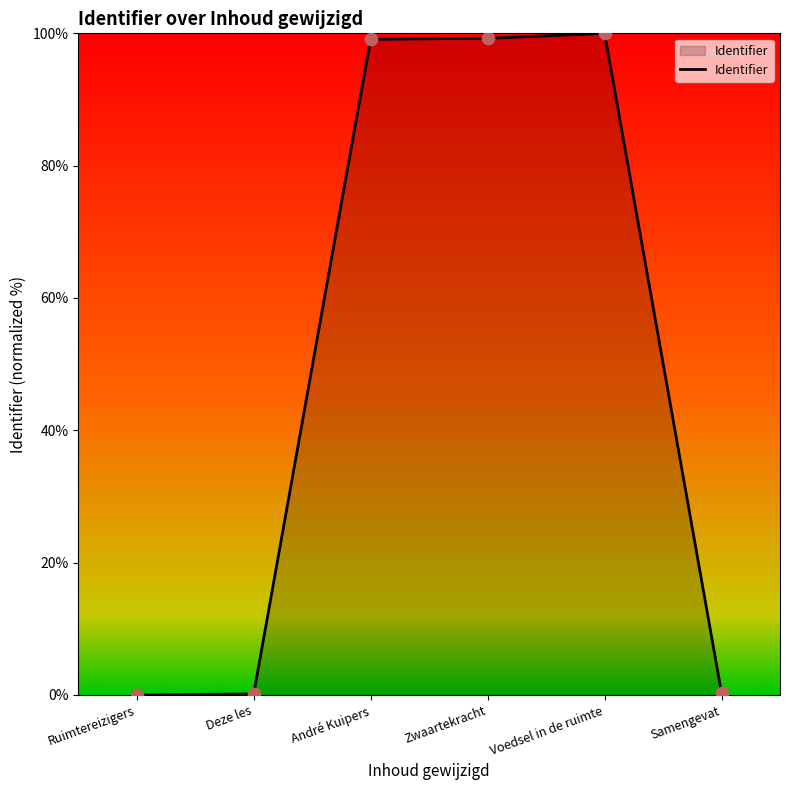

What is the change in value from Ruimtereizigers to Deze les?

+0.1